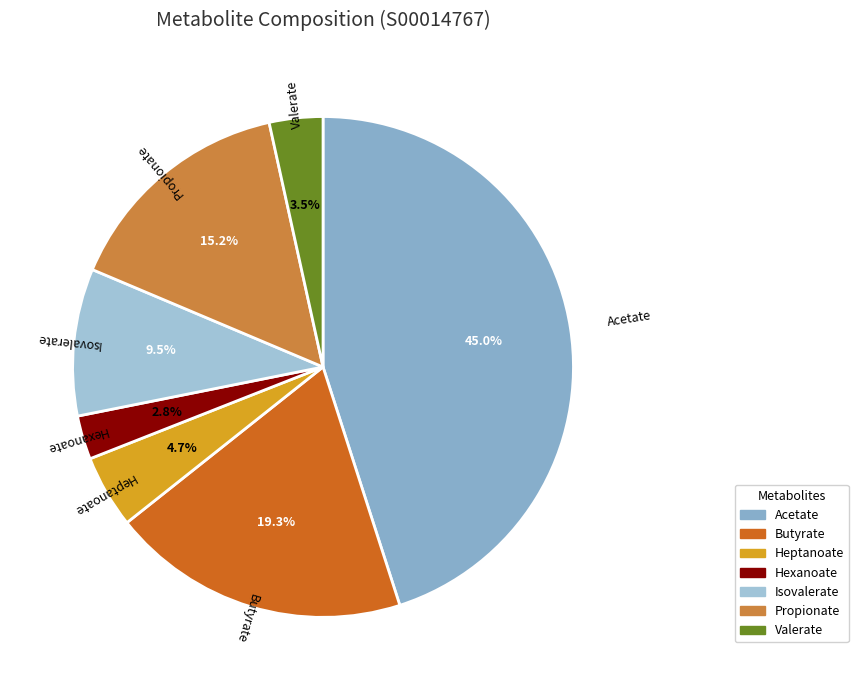

The Heptanoate slice represents 5% of the pie. True or false?

True